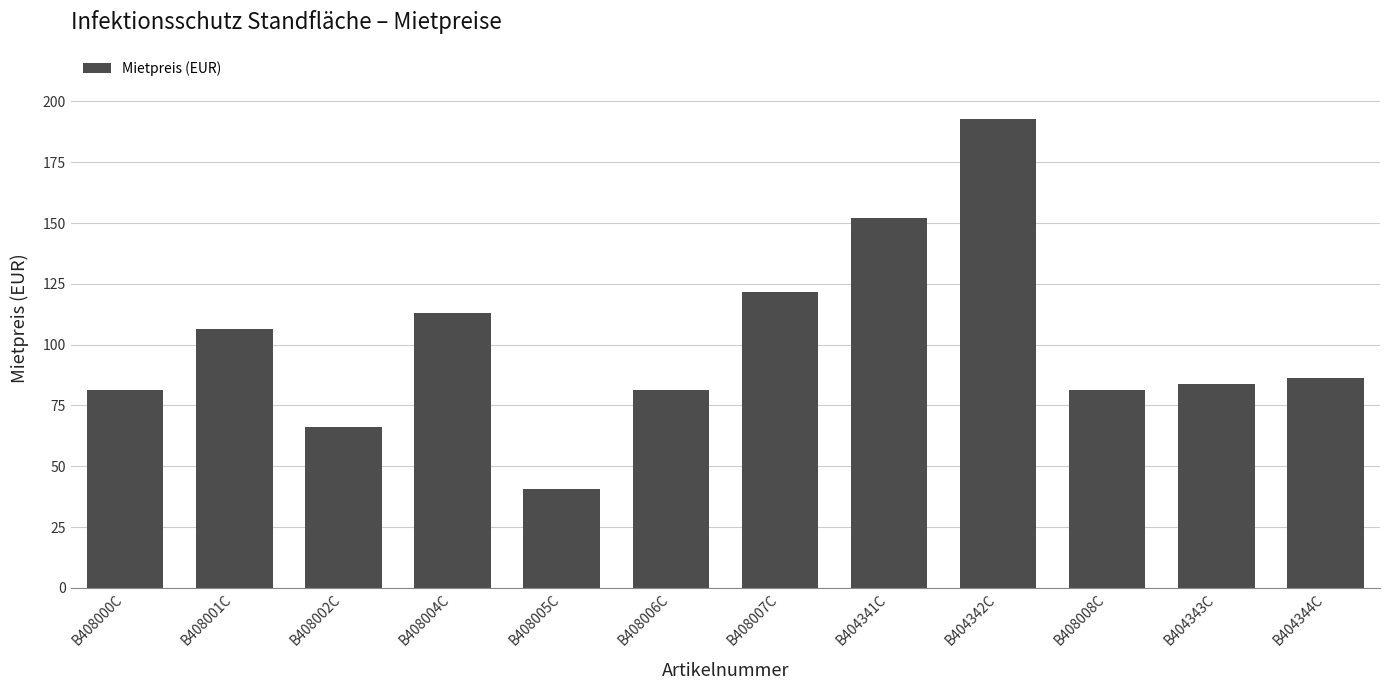

What is the label of the 2nd bar from the right?

B404343C